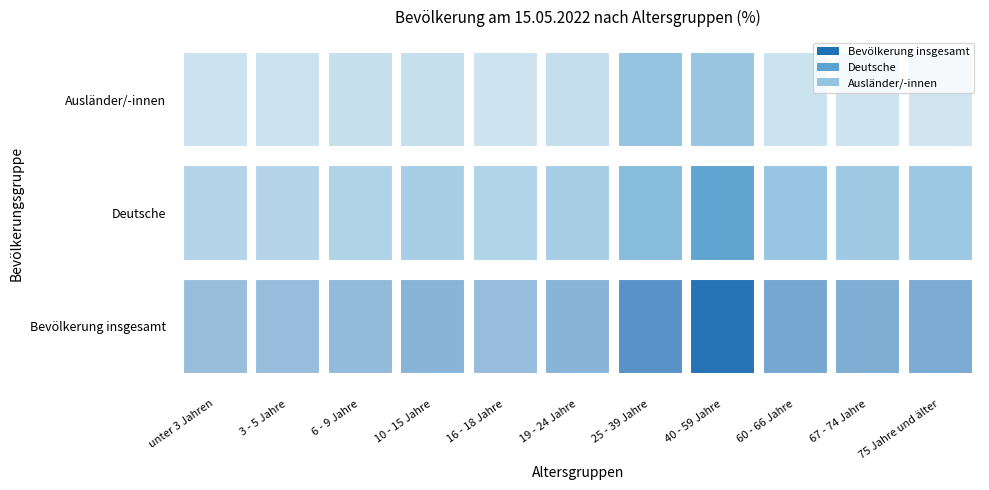

What is the total value across all series at 75 Jahre und älter?

20.5